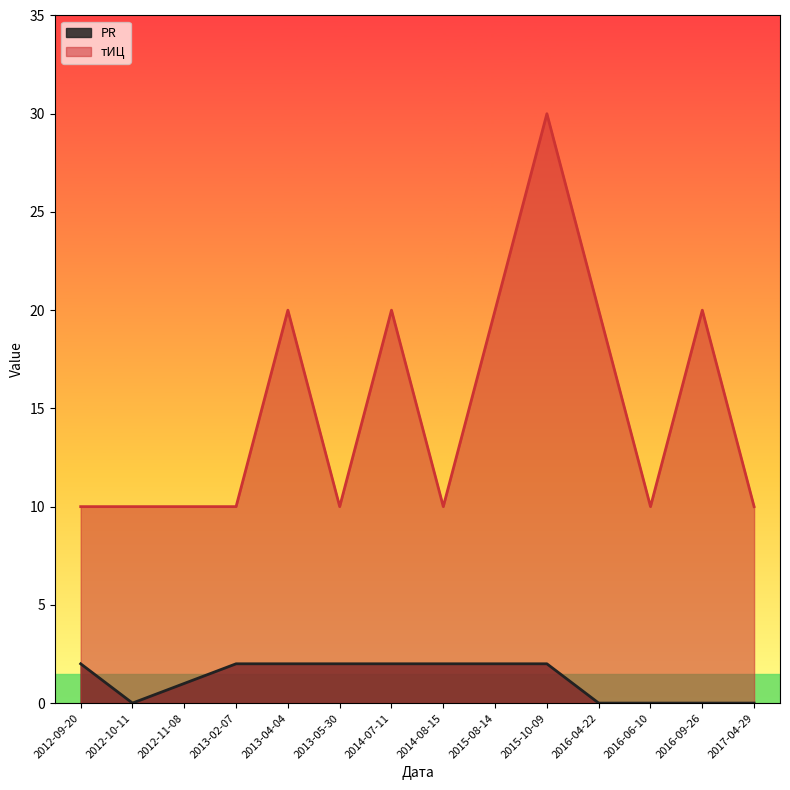

How many data points in PR are less than 2?

6